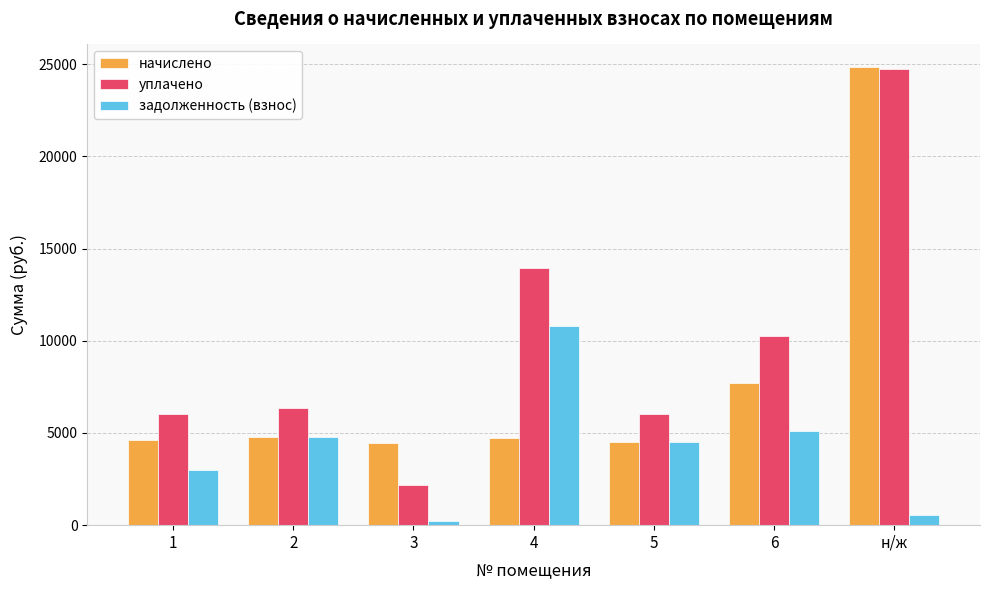

What is the value of the задолженность (взнос) bar at the 6th from the left?

5122.5